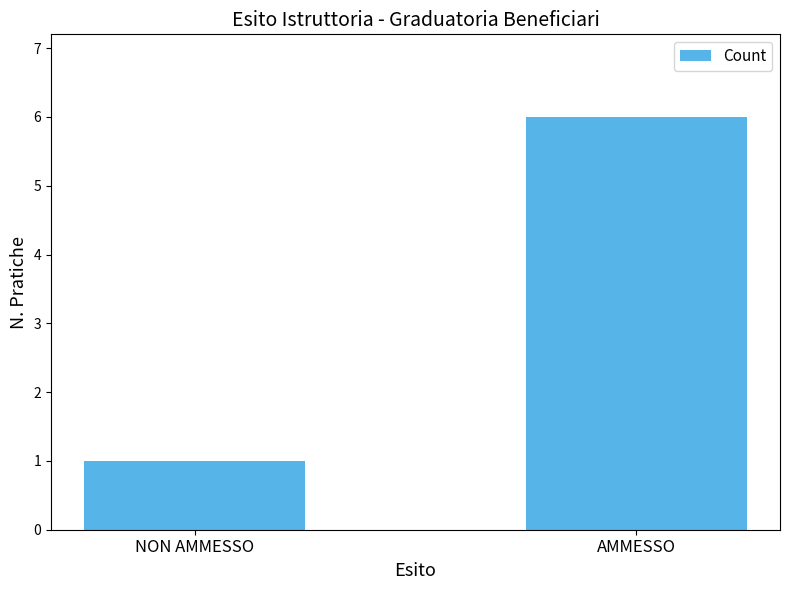

What is the average value?

4